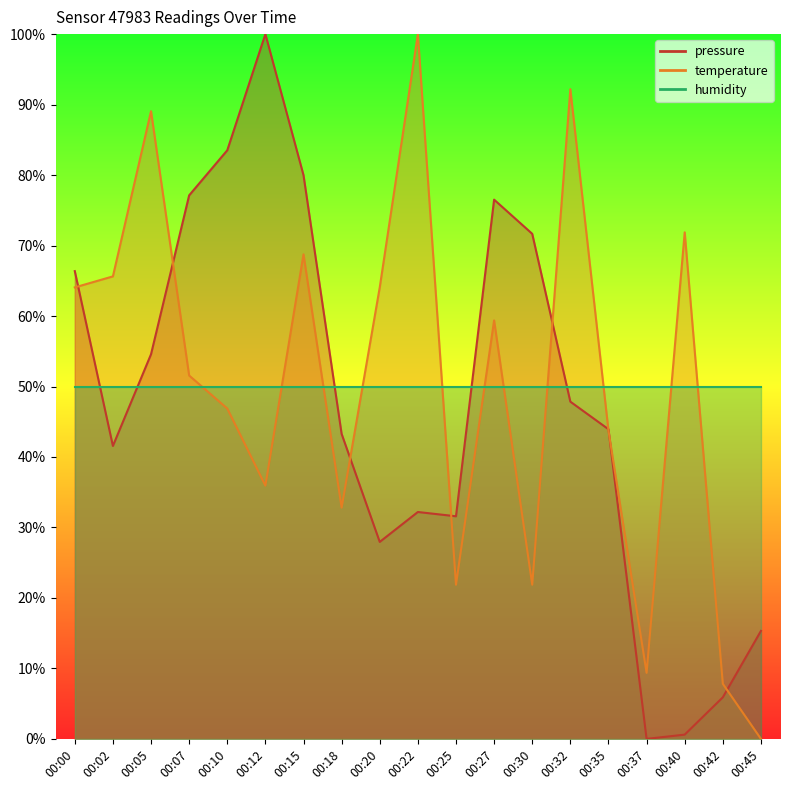

What is the value of the pressure point at the 2nd from the left?

41.6